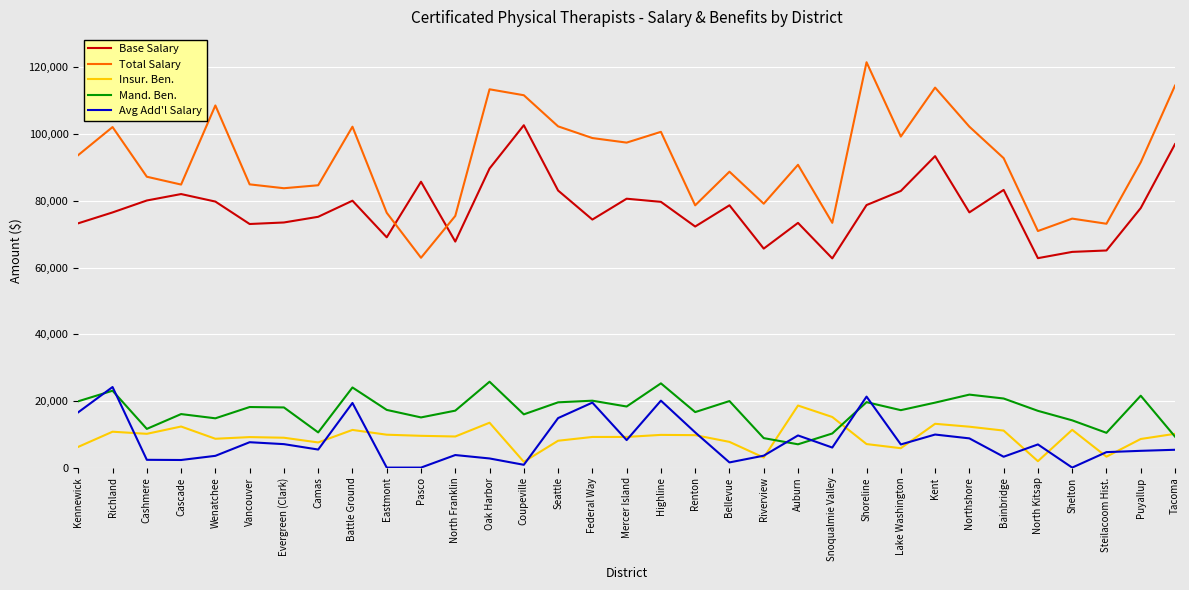

True or false: Total Salary and Insur. Ben. cross at least once.

False